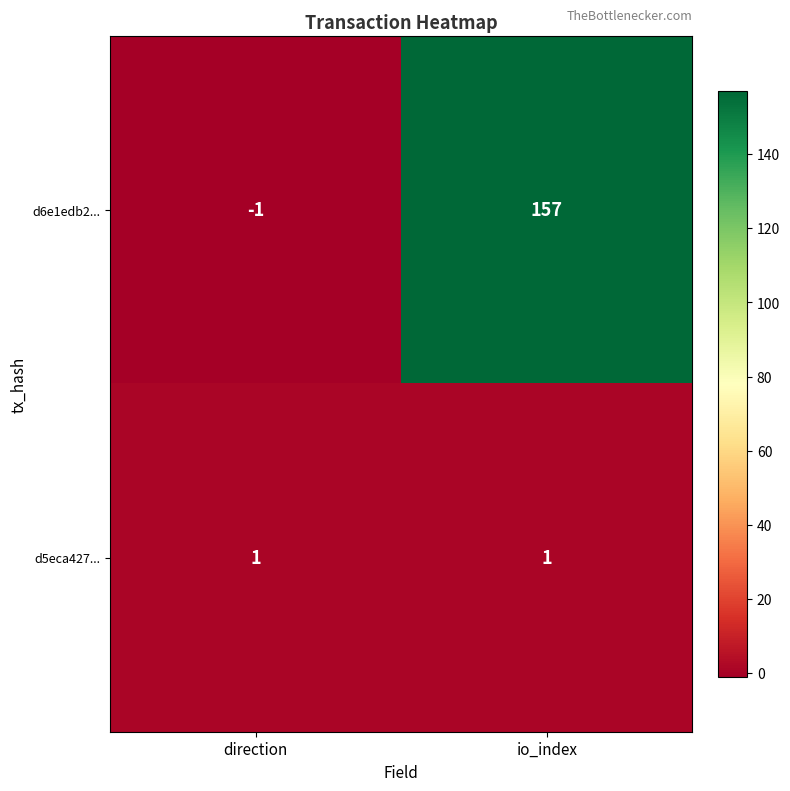

Which category has the lowest value in the d6e1edb2... series?

direction